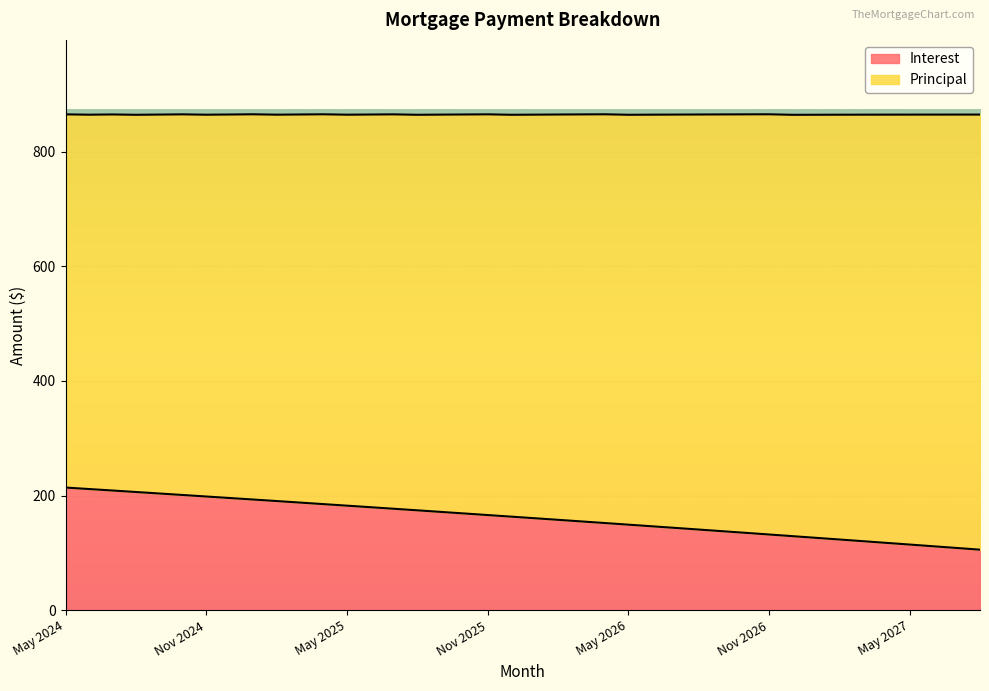

What is the difference between the maximum and minimum values?

108.4